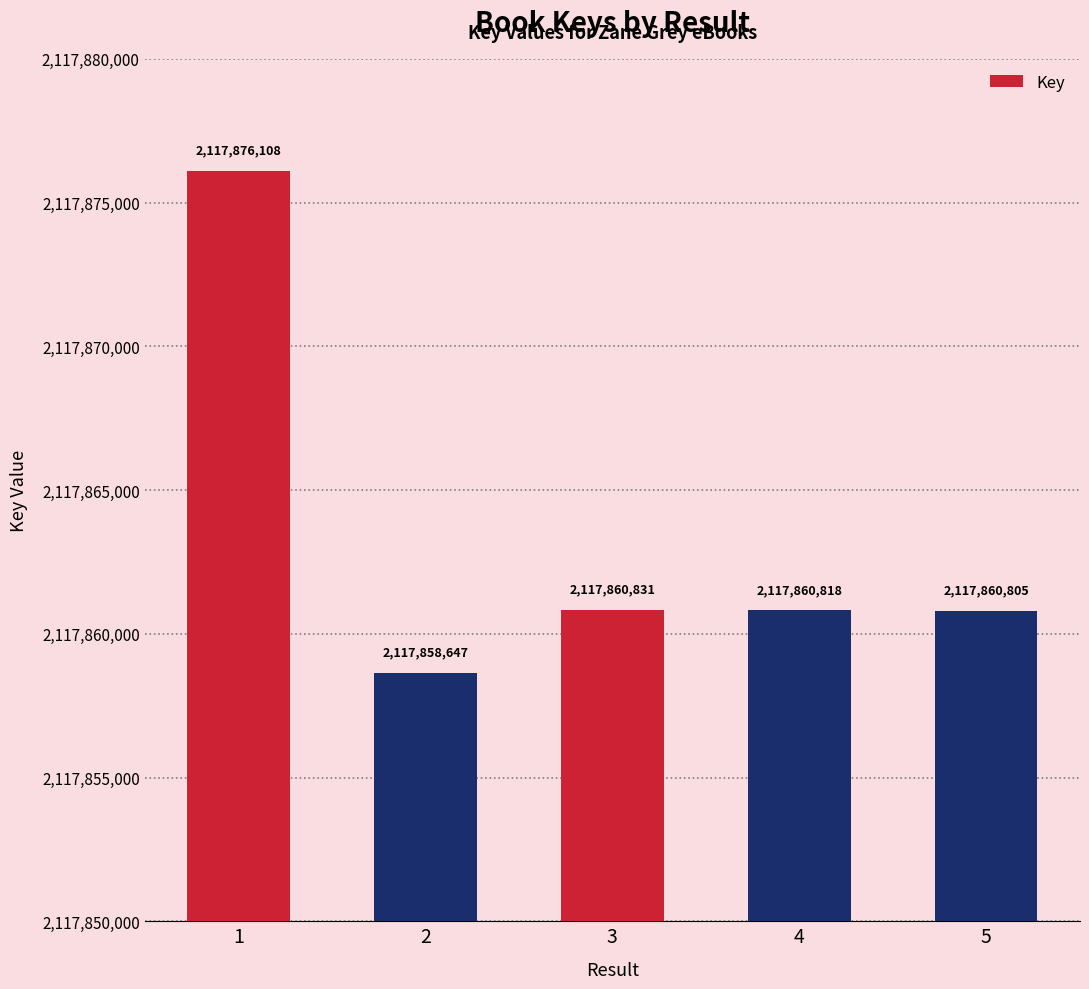

Does the chart contain any negative values?

No